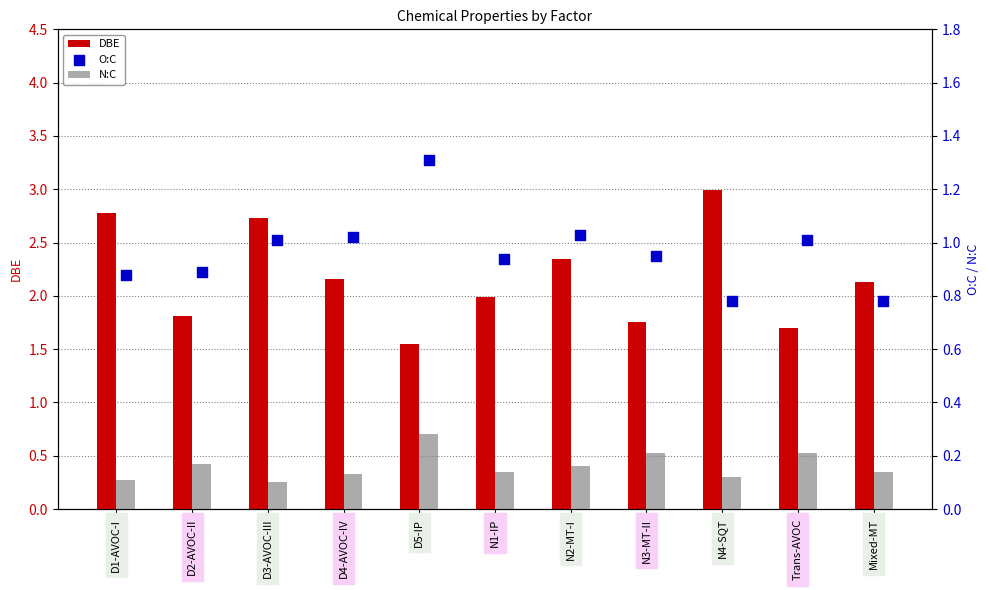

Which series contains the lowest Y value?

N:C